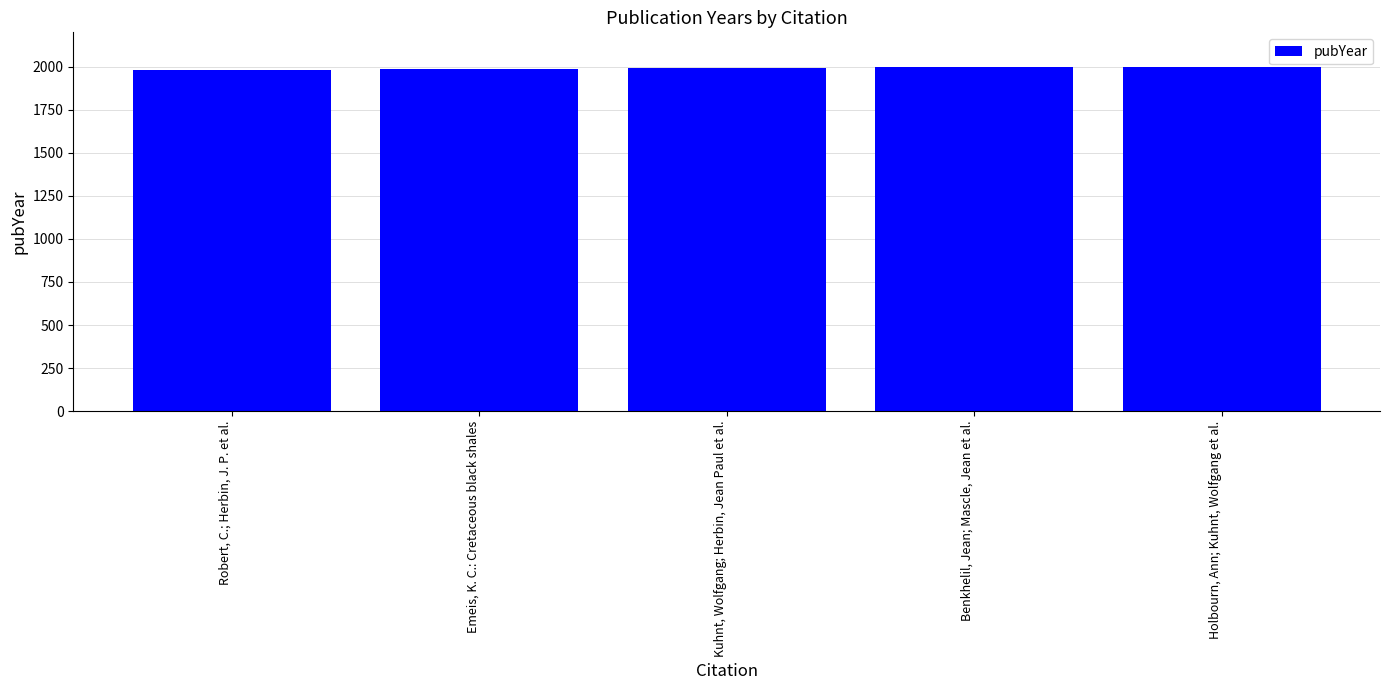

What is the sum of all values?

9953